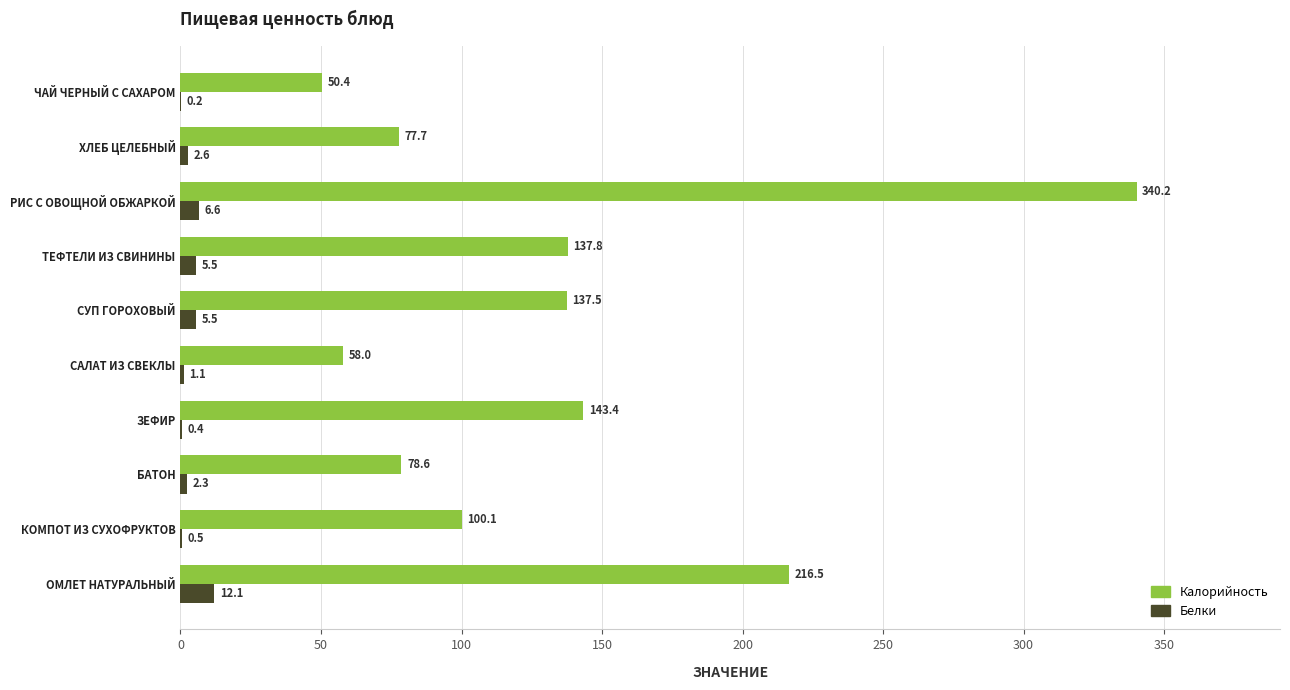

What is the sum of the Калорийность values at ТЕФТЕЛИ ИЗ СВИНИНЫ and ХЛЕБ ЦЕЛЕБНЫЙ?

215.5